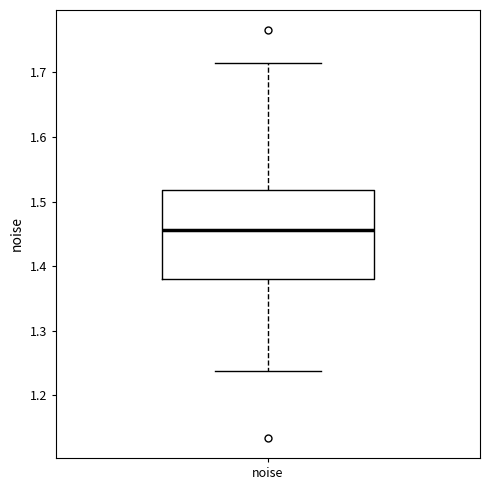

Read this box plot against the y-axis: the position of the median line, the range covered by the box, and the ends of both whiskers. The values are not printed on the chart, so give them approximately, as read against the axis.

median 1.46, box 1.38 to 1.52, whiskers 1.24 to 1.71